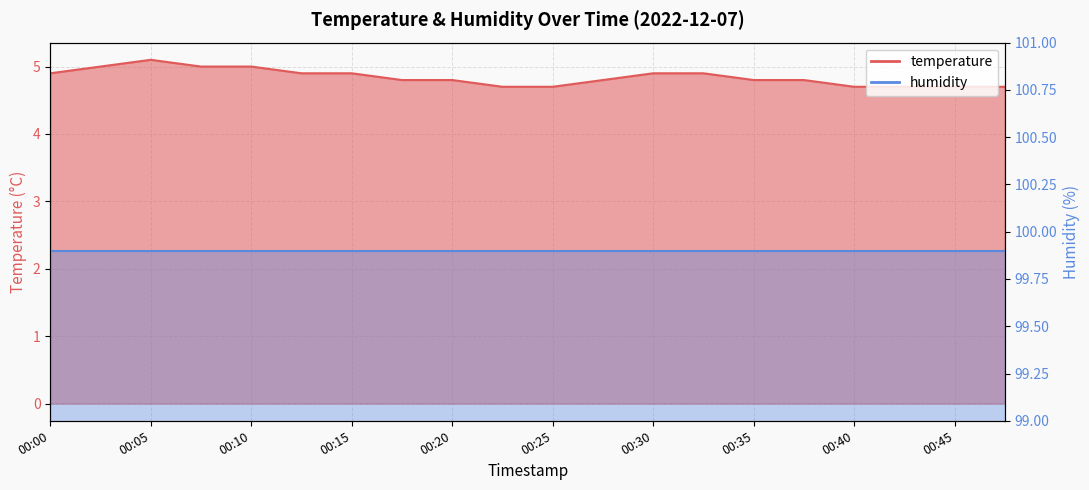

Rank the categories by value from highest to lowest.

00:05, 00:03, 00:08, 00:10, 00:00, 00:13, 00:15, 00:30, 00:32, 00:18, 00:20, 00:27, 00:35, 00:37, 00:22, 00:25, 00:40, 00:42, 00:45, 00:47